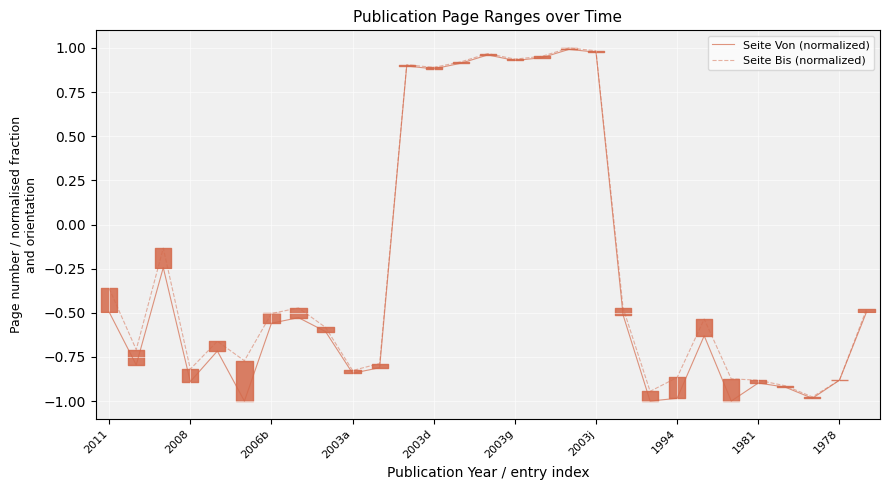

The value of Seite Bis (normalized) at 2003j is -0.7. True or false?

False